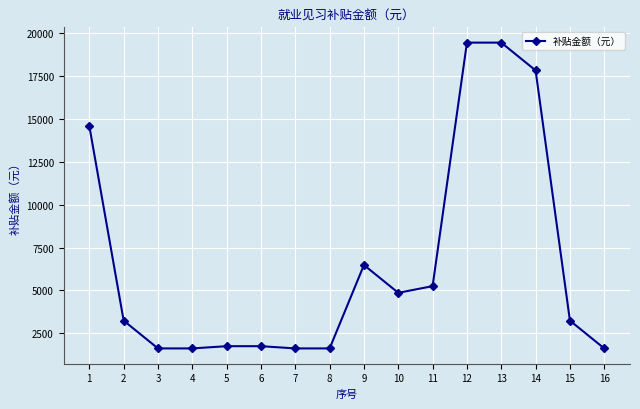

The chart shows a value of 1750 at 5. True or false?

True